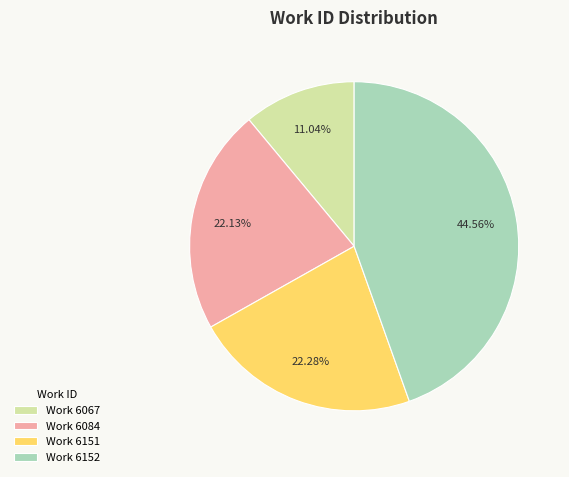

Which slice is the smallest?

Work 6067